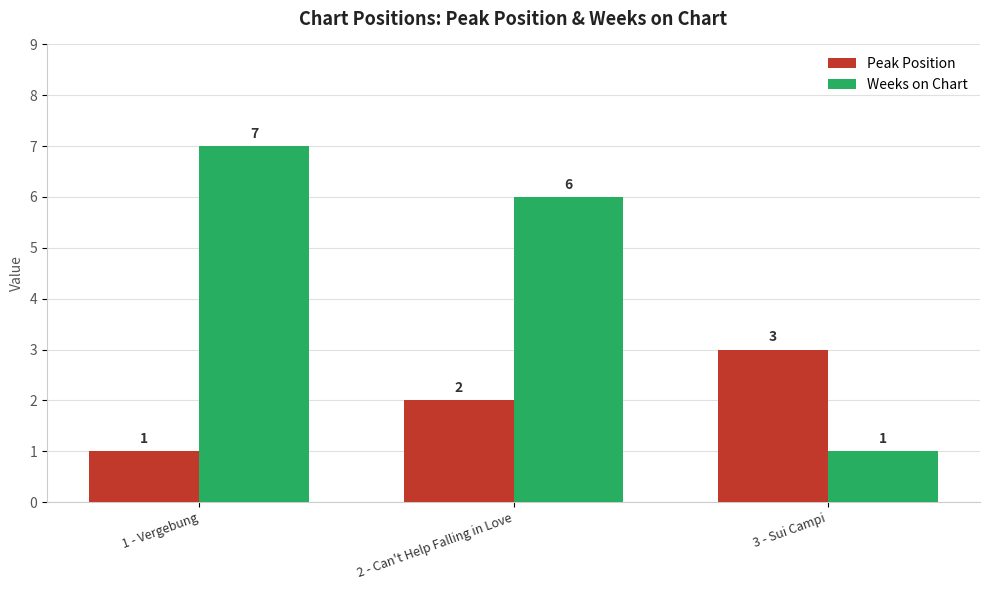

Which category has the highest value in the Peak Position series?

3 - Sui Campi